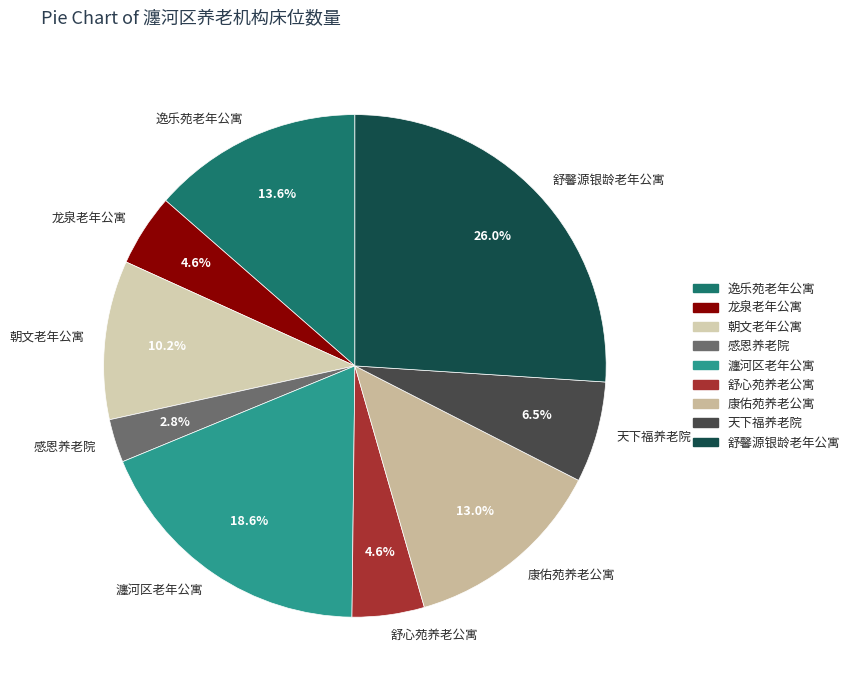

Is it true that 舒馨源银龄老年公寓 is 26% of the pie?

True